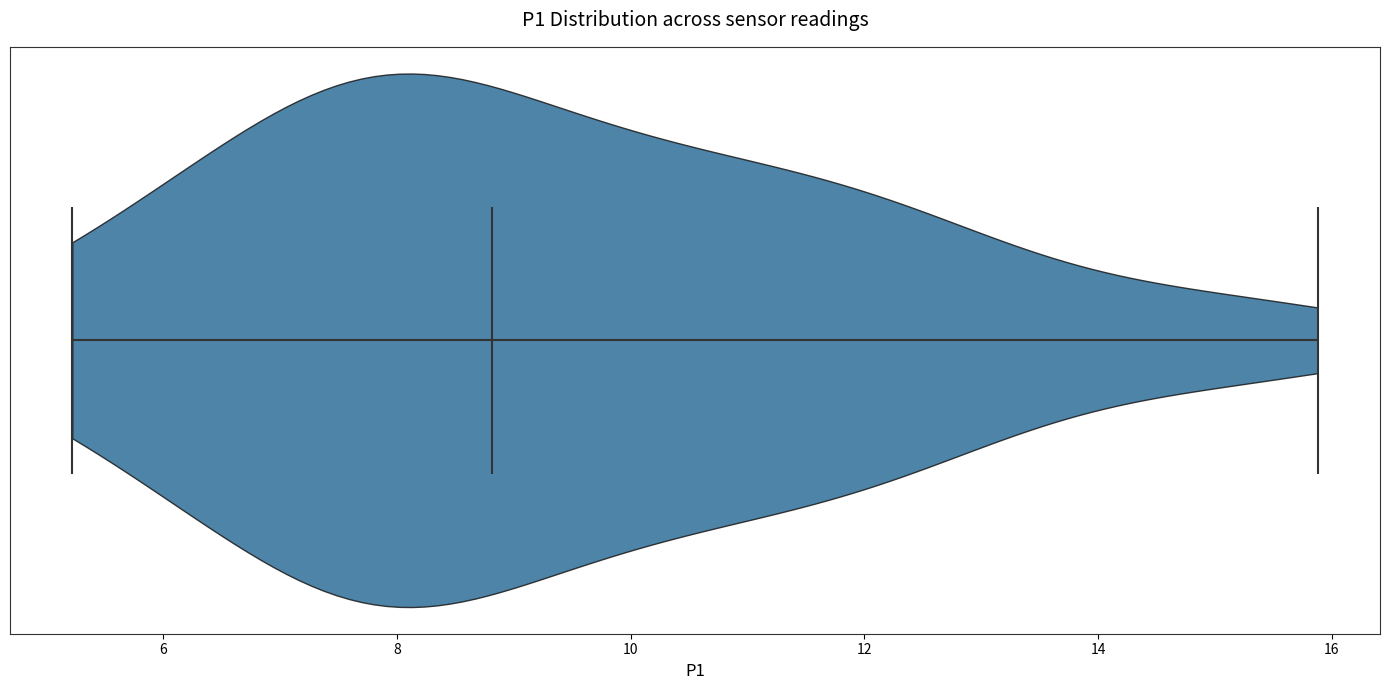

Where does the median line of the violin sit on the x-axis? The values are not printed on the chart, so give them approximately, as read against the axis.

8.8